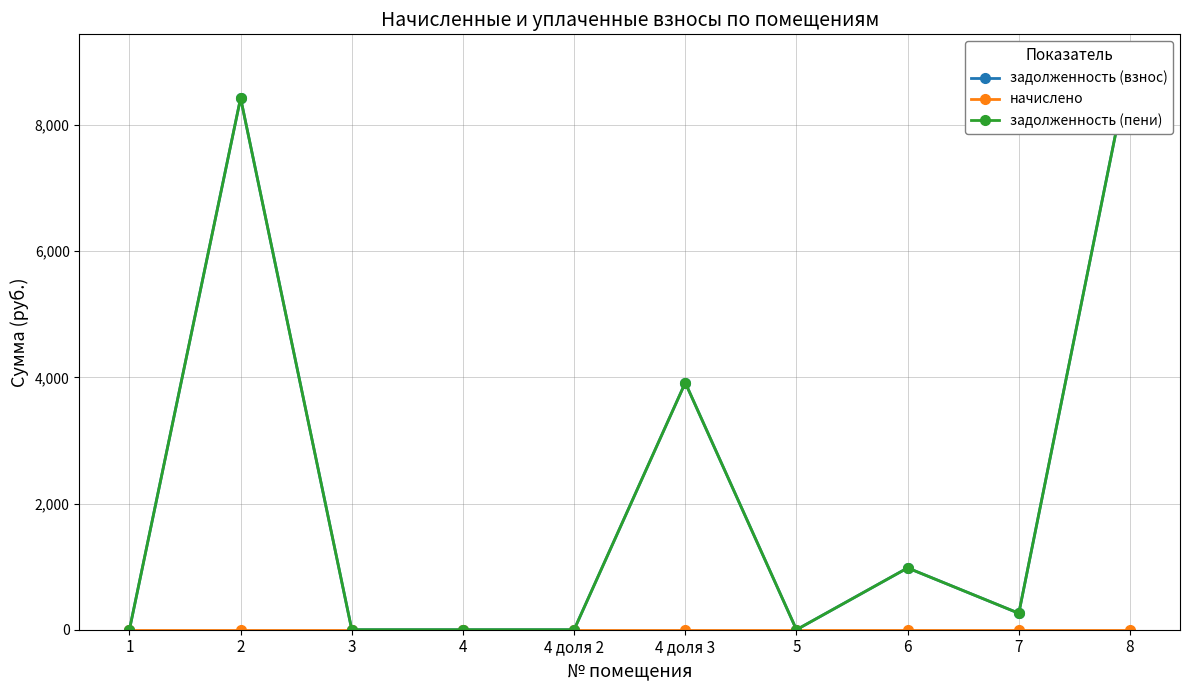

Is it true that задолженность (взнос) equals 4013.3 at 4 доля 2?

False